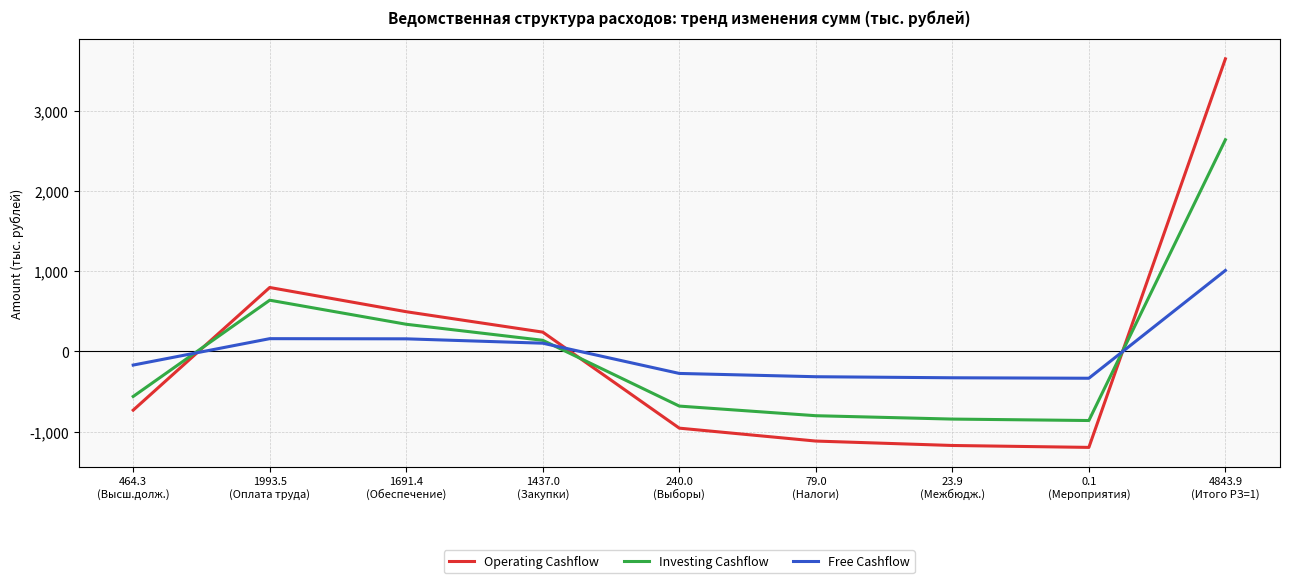

The value of Free Cashflow at 23.9
(Межбюдж.) is -329.1. True or false?

True